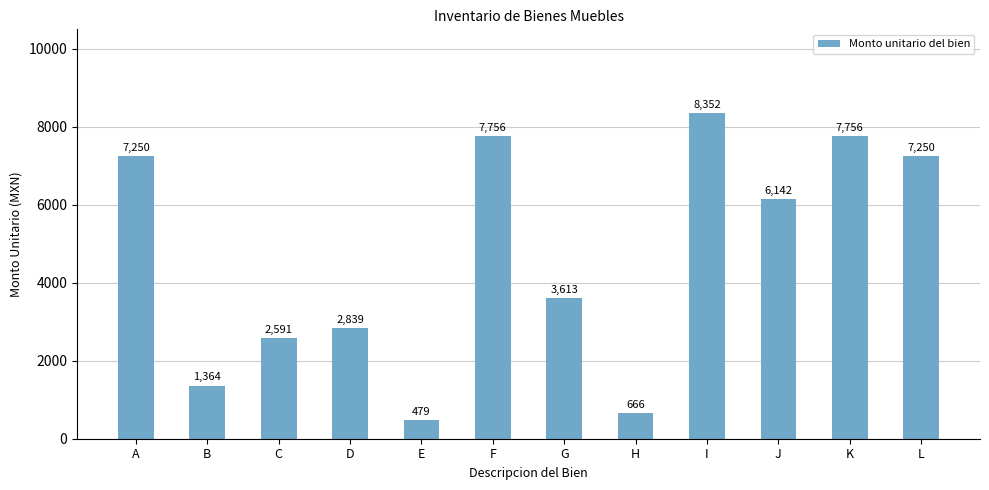

The value at C is 2591.4. True or false?

True